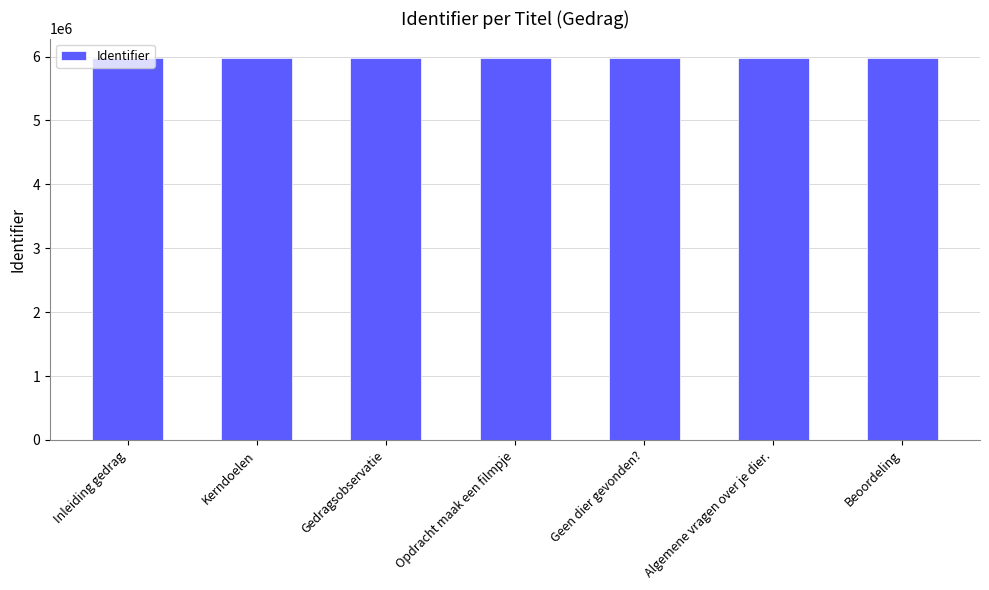

Read the value at Inleiding gedrag.

5982211